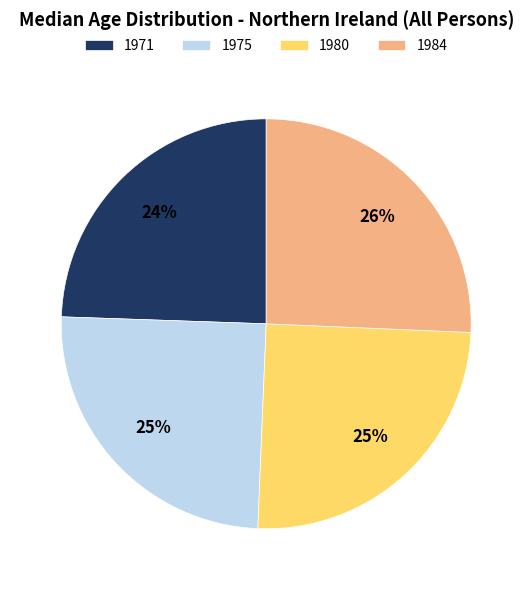

To the nearest percent, what is the combined percentage of 1984 and 1980?

51%